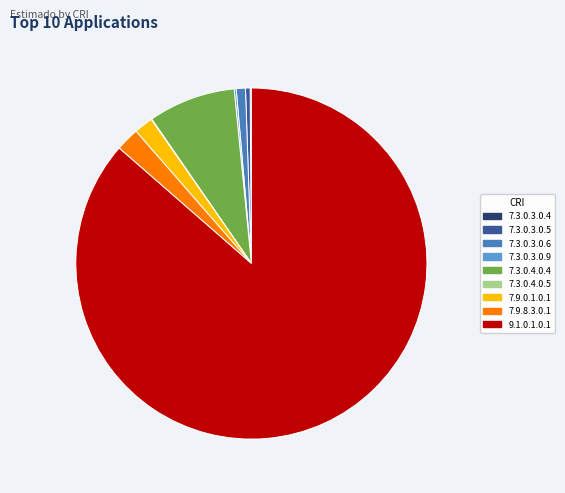

Is there any slice that represents more than half of the pie?

Yes